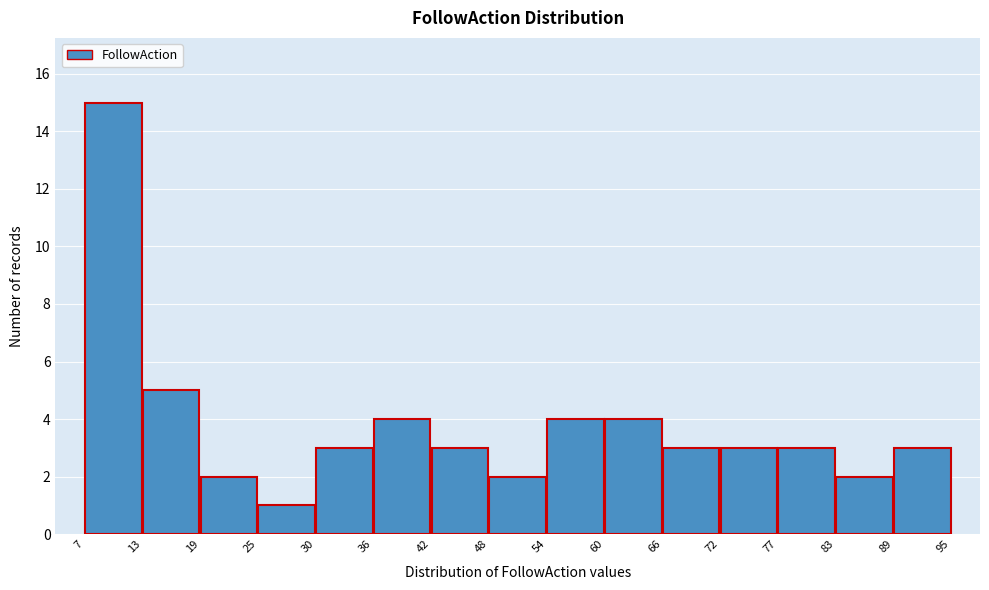

Reading left to right, transcribe this chart: for each bar, give the range it covers on the x-axis and its height. The values are not printed on the chart, so give them approximately, as read against the axis.

7 to 13: 15
13 to 19: 5
19 to 25: 2
25 to 30: 1
30 to 36: 3
36 to 42: 4
42 to 48: 3
48 to 54: 2
54 to 60: 4
60 to 66: 4
66 to 72: 3
72 to 77: 3
77 to 83: 3
83 to 89: 2
89 to 95: 3